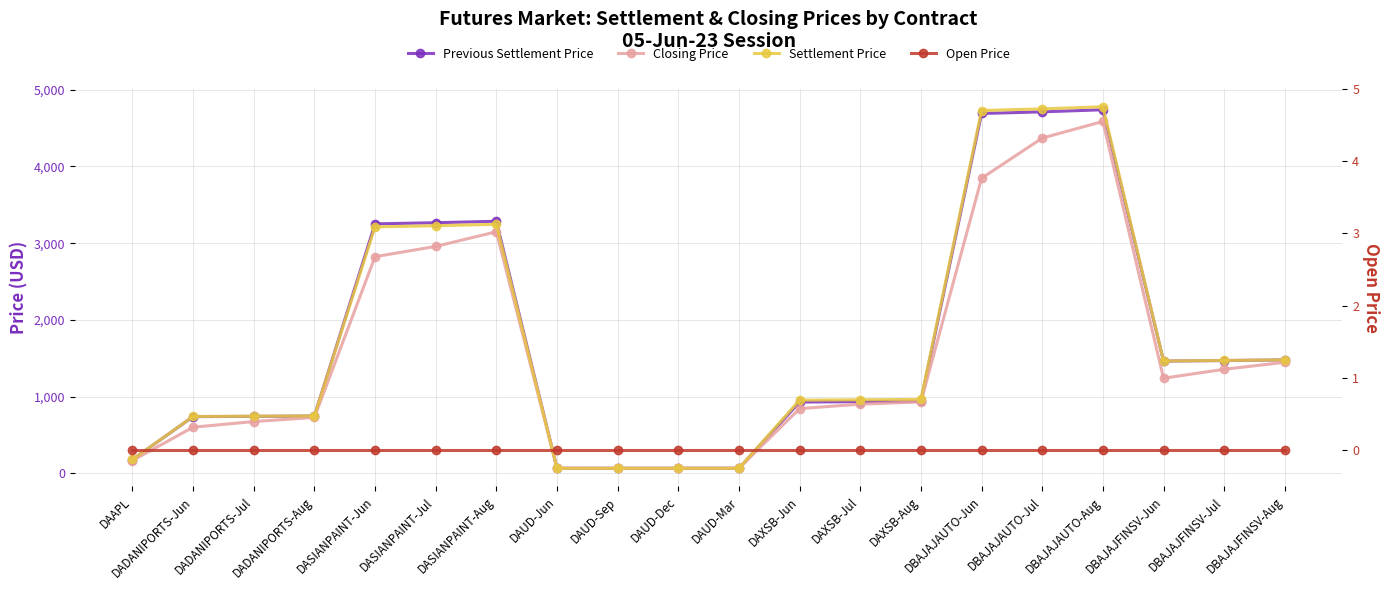

Where do Previous Settlement Price and Settlement Price first cross each other?

DADANIPORTS-Aug and DASIANPAINT-Jun